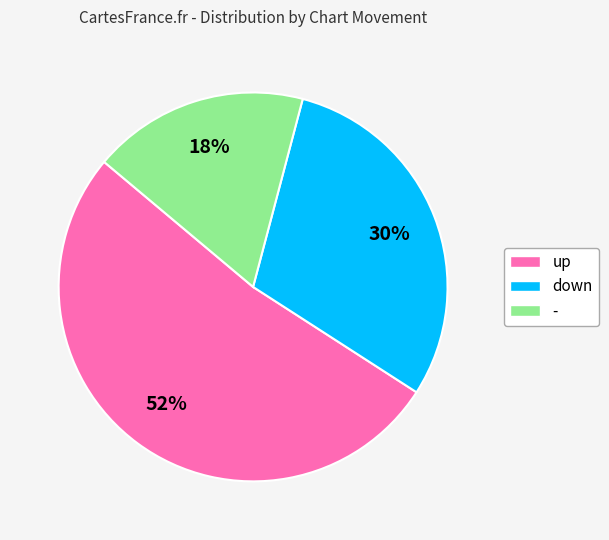

To the nearest percent, what is the combined percentage of up and down?

82%